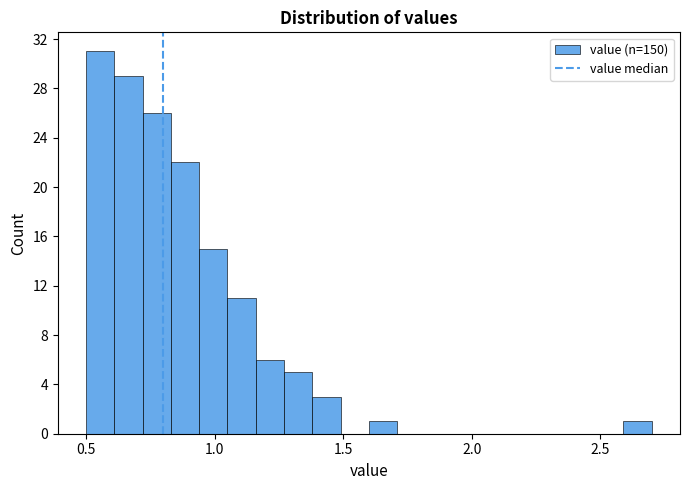

Read against the x-axis, roughly where is the centre of the tallest bar?

0.55